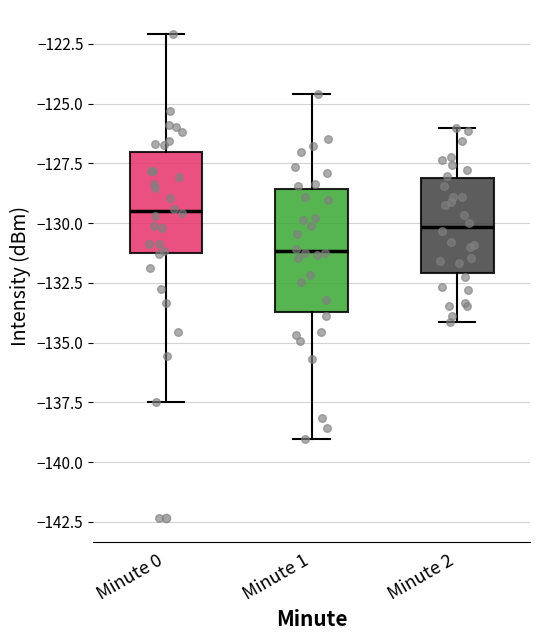

Comparing the boxes themselves (not the whiskers), which one is the tallest?

Minute 1